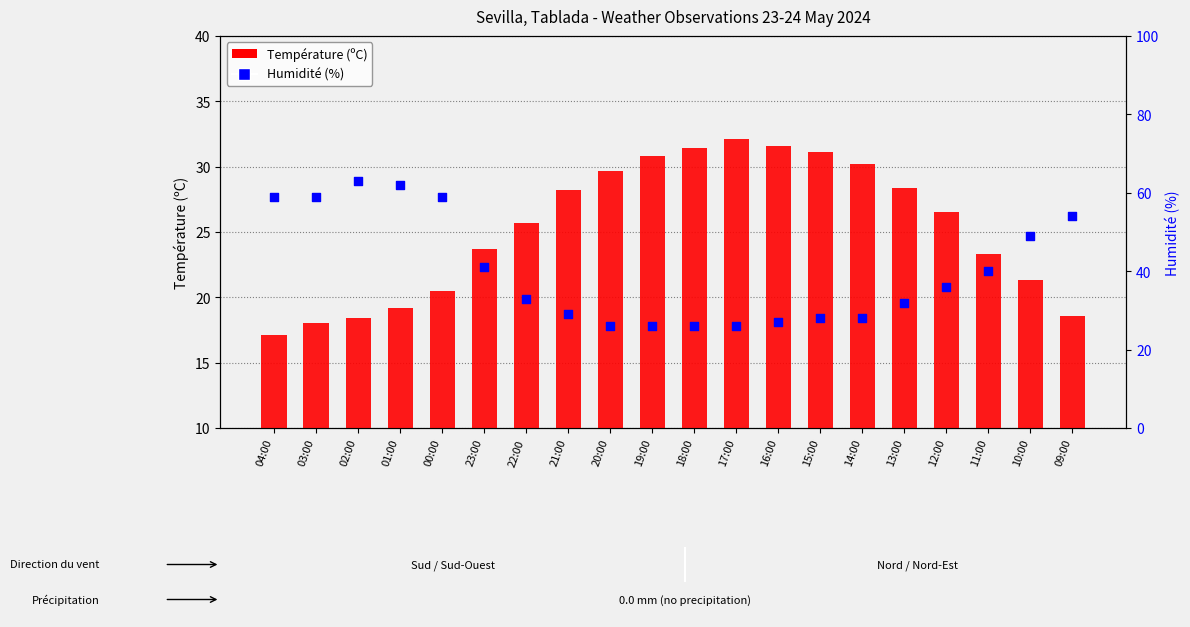

Which series has the largest Y range (max minus min)?

Humidité (%)